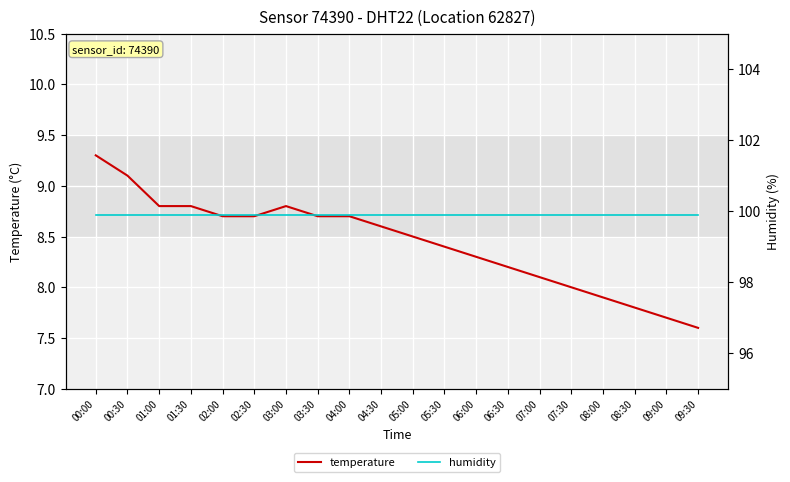

True or false: temperature and humidity intersect in this chart.

False